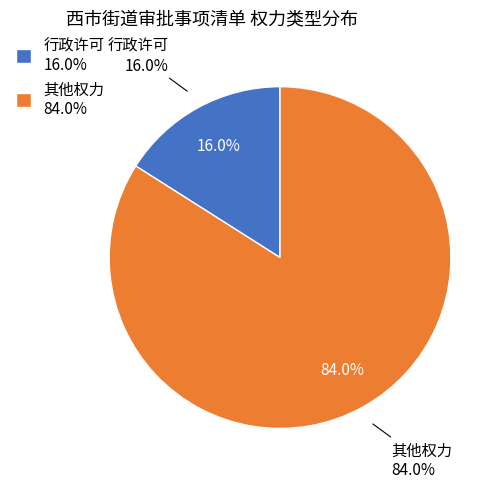

Approximately how many times larger is the value at 行政许可 compared to 其他权力?

0.2